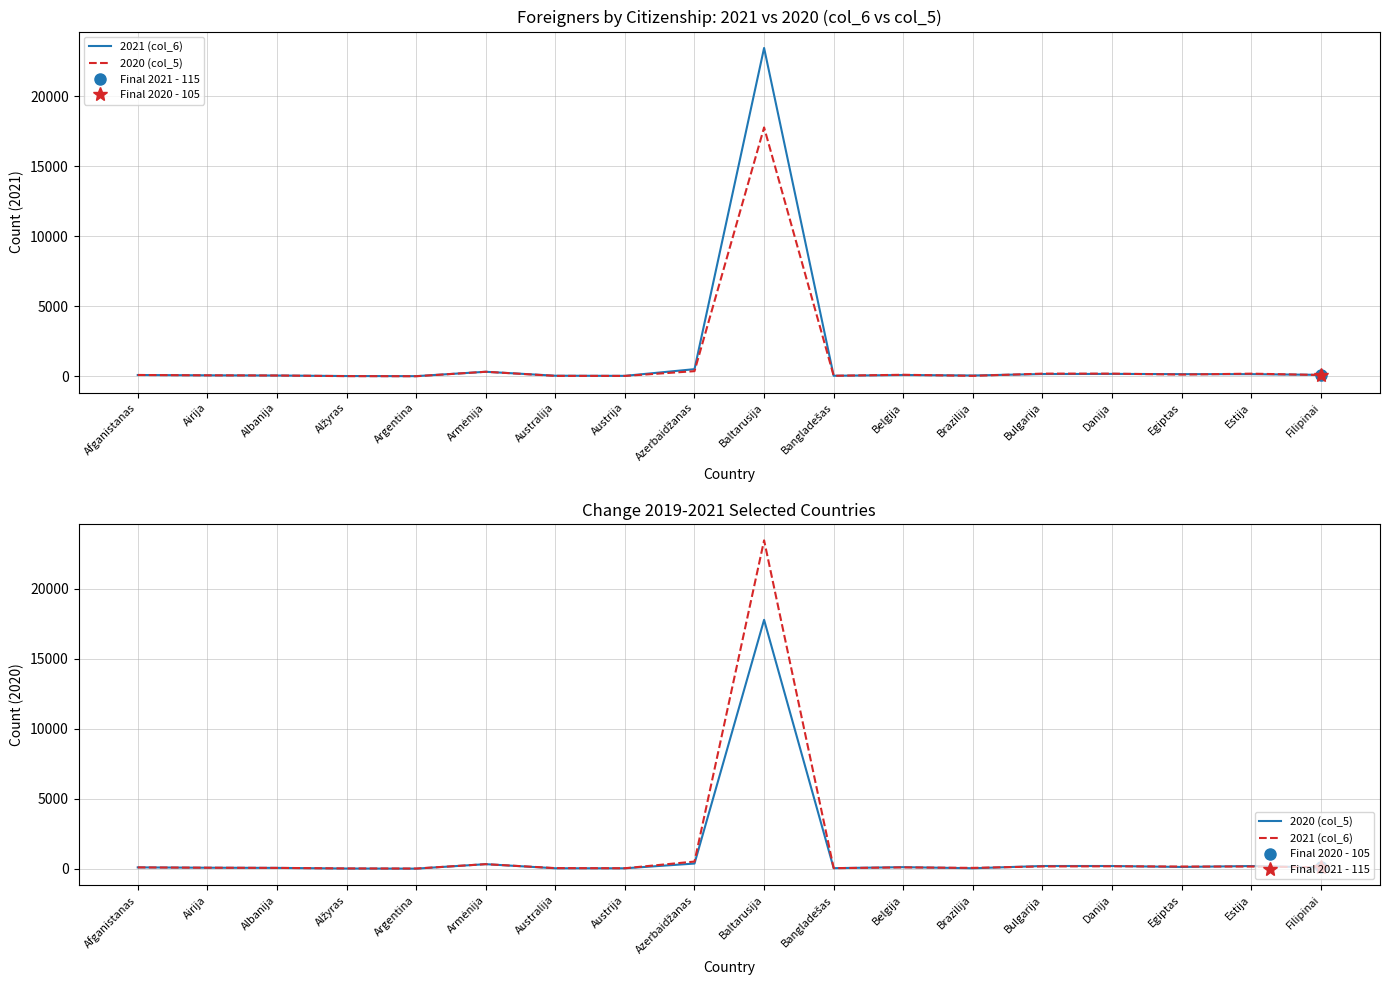

What is the difference between the maximum and minimum values in the 2021 (col_6) series?

23416